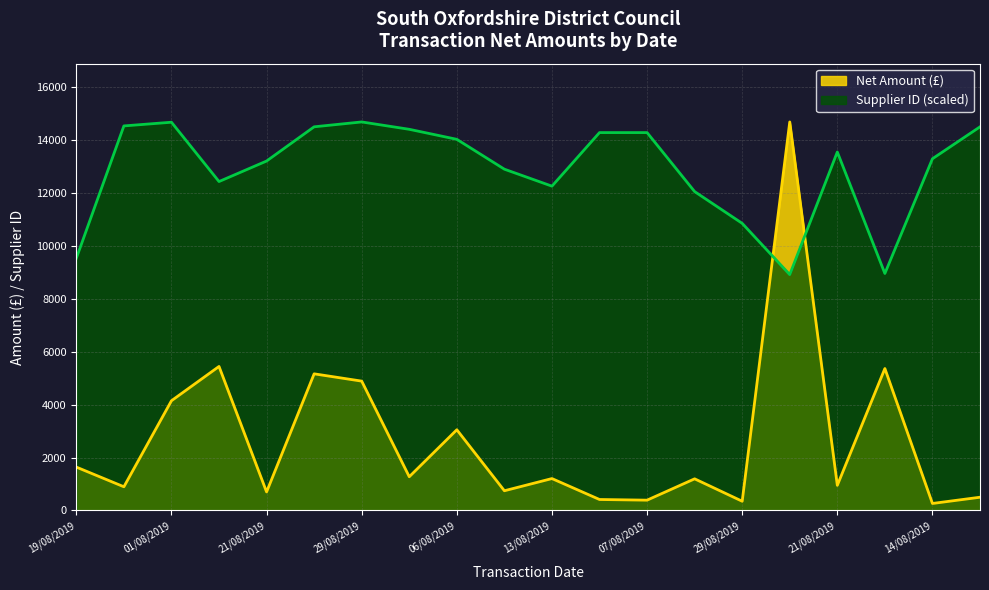

List the series in order of their overall mean, lowest first.

Net Amount (£), Supplier ID (scaled)